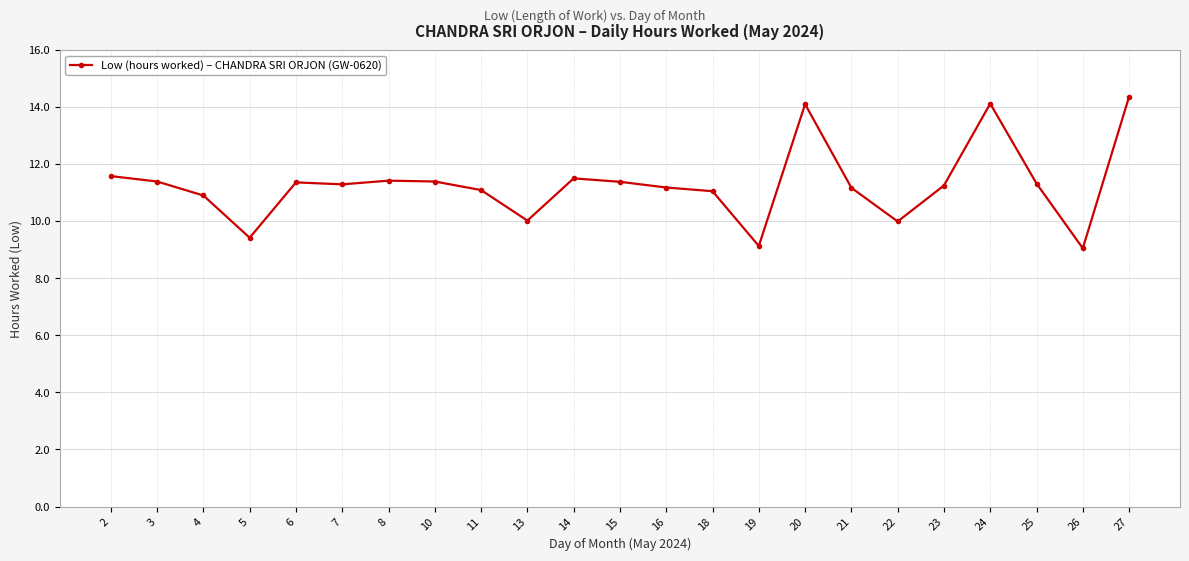

How many categories are shown in the chart?

23